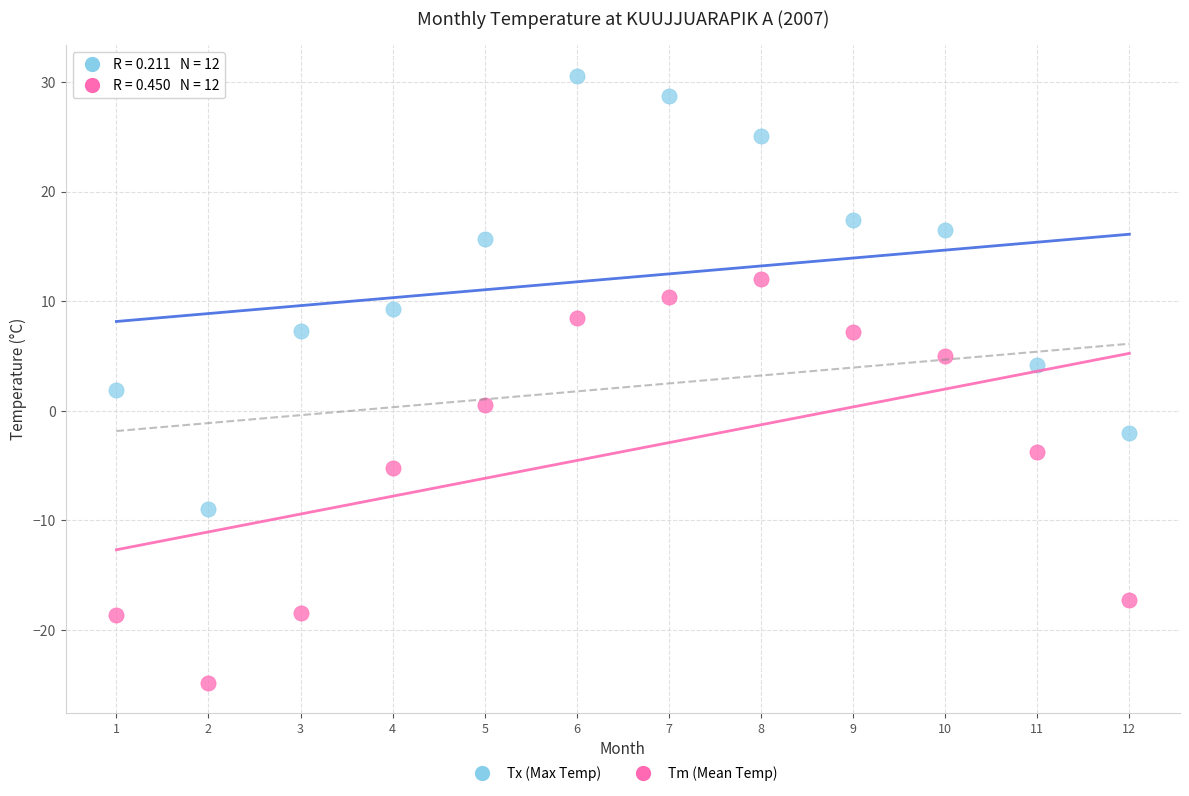

What are all the series names shown in the legend?

Tx (Max Temp), Tm (Mean Temp)